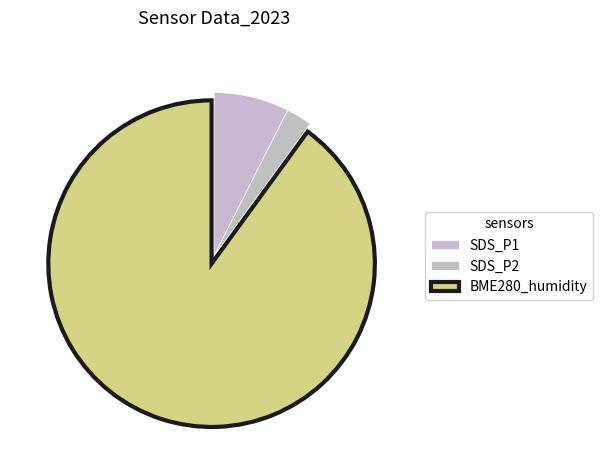

Count the number of slices in the pie.

3